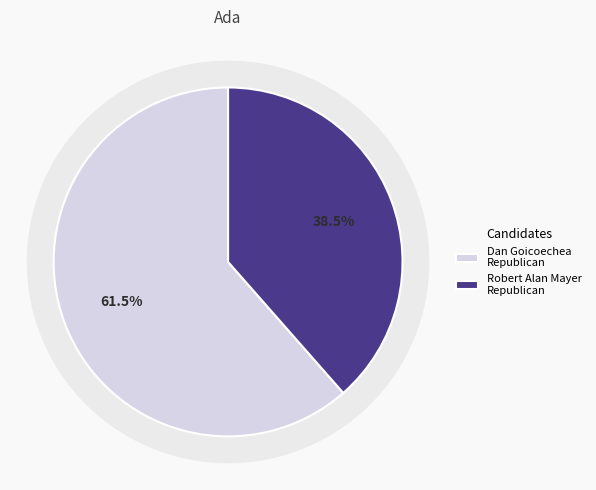

To the nearest percent, what is the difference between the Dan GoicoecheaRepublican and Robert Alan MayerRepublican slice percentages?

23%